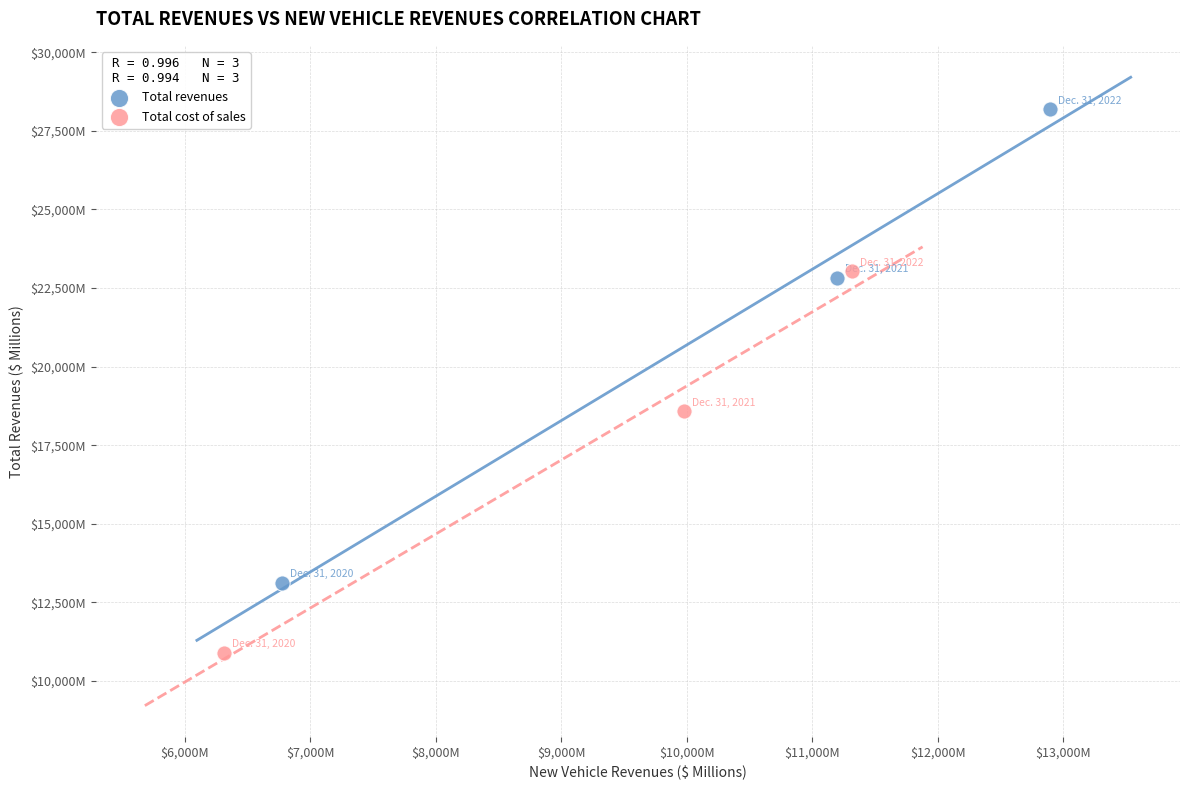

Which series reaches the minimum Y coordinate?

Total cost of sales